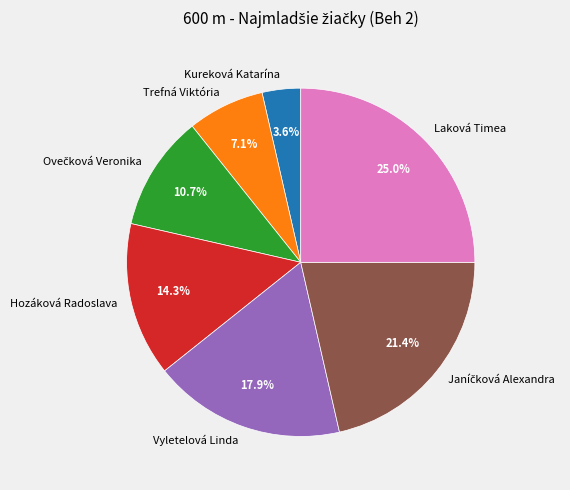

What percentage is NOT represented by Hozáková Radoslava?

85.7%